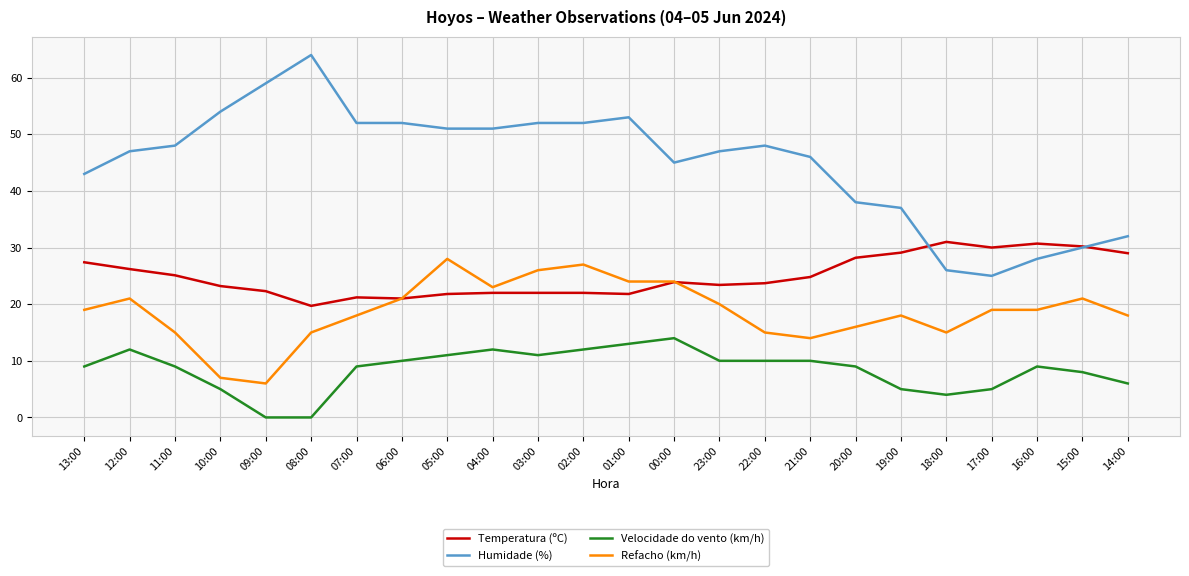

What is the sum of all Refacho (km/h) values?

449.0